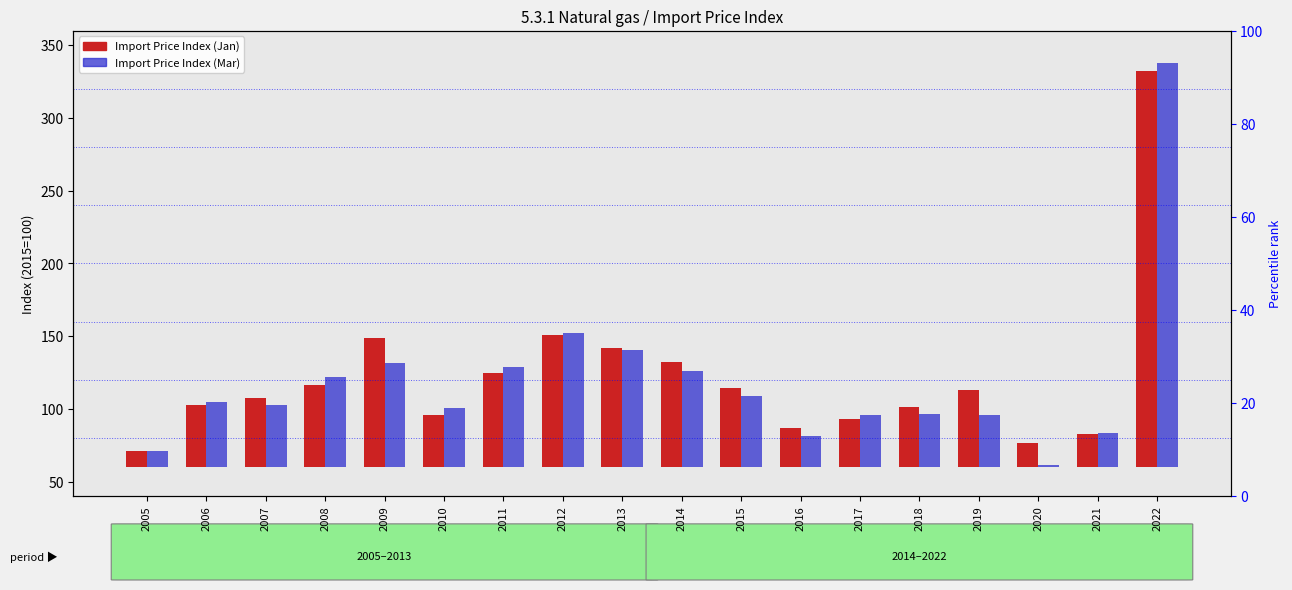

Which series has the largest range (max minus min)?

Import Price Index (Mar)